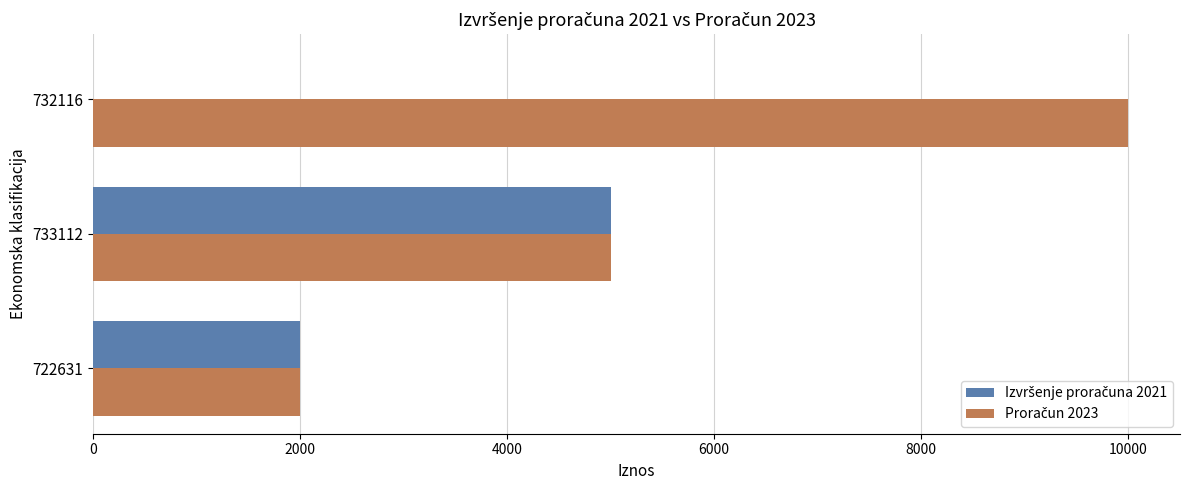

What is the total value across all series at 722631?

4000